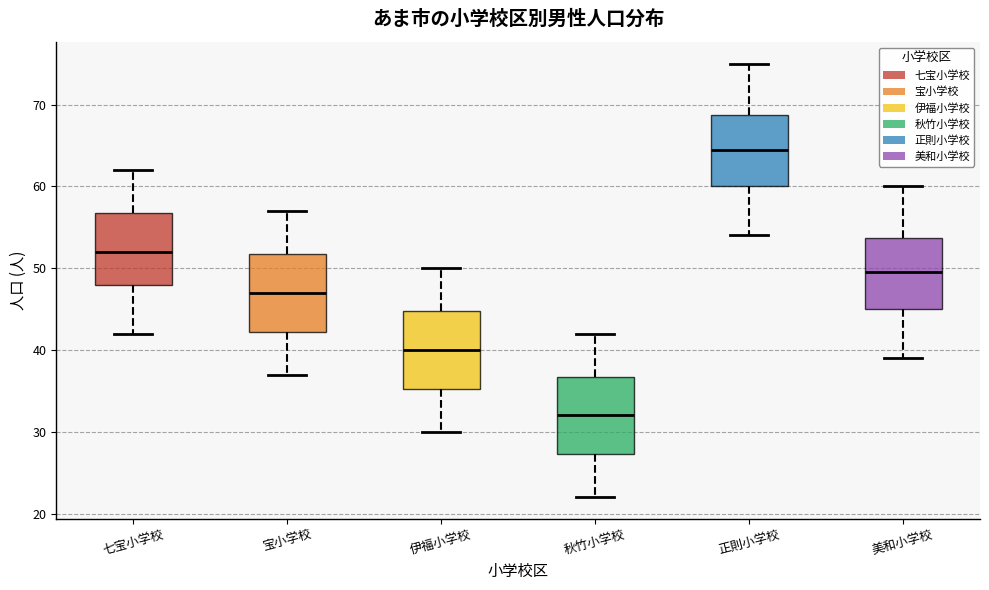

Reading left to right, read every box against the y-axis: the position of its median line, the range the box covers, and the ends of its whiskers. The values are not printed on the chart, so give them approximately, as read against the axis.

七宝小学校: median 52, box 48 to 57, whiskers 42 to 62
宝小学校: median 47, box 42 to 52, whiskers 37 to 57
伊福小学校: median 40, box 35 to 45, whiskers 30 to 50
秋竹小学校: median 32, box 27 to 37, whiskers 22 to 42
正則小学校: median 65, box 60 to 69, whiskers 54 to 75
美和小学校: median 50, box 45 to 54, whiskers 39 to 60